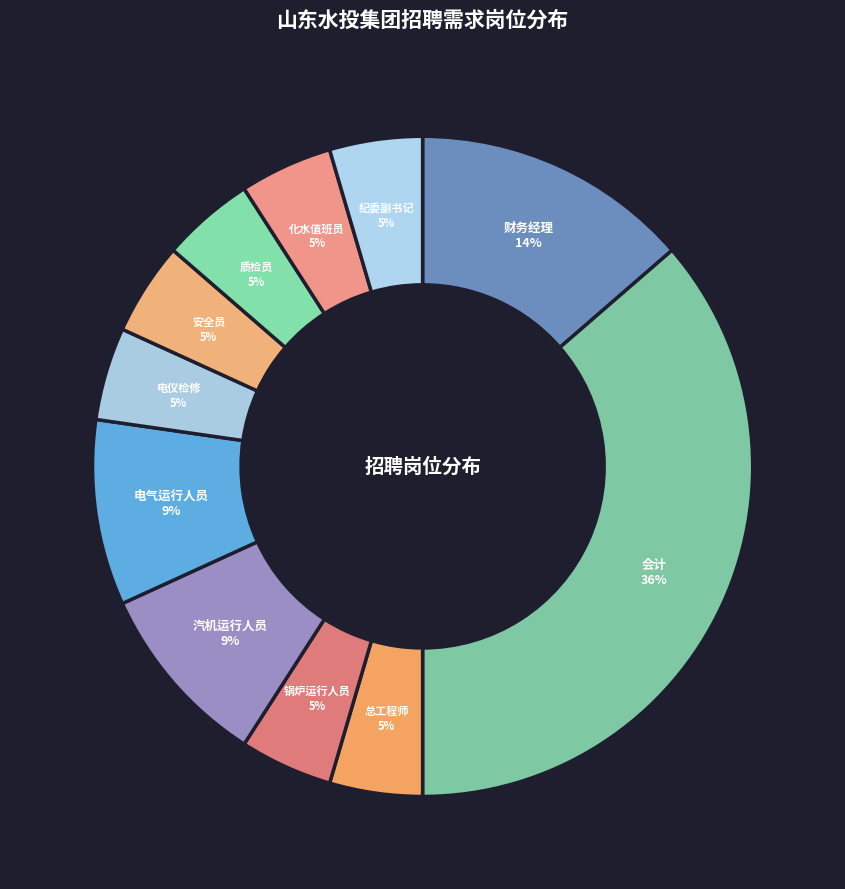

Which slice is the largest?

会计